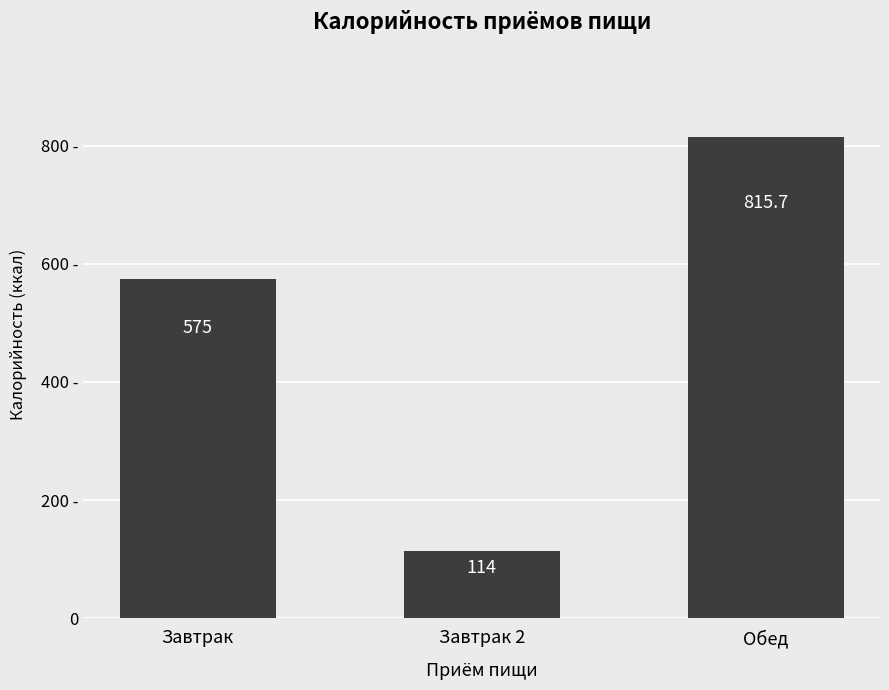

How many data points does each series have?

3